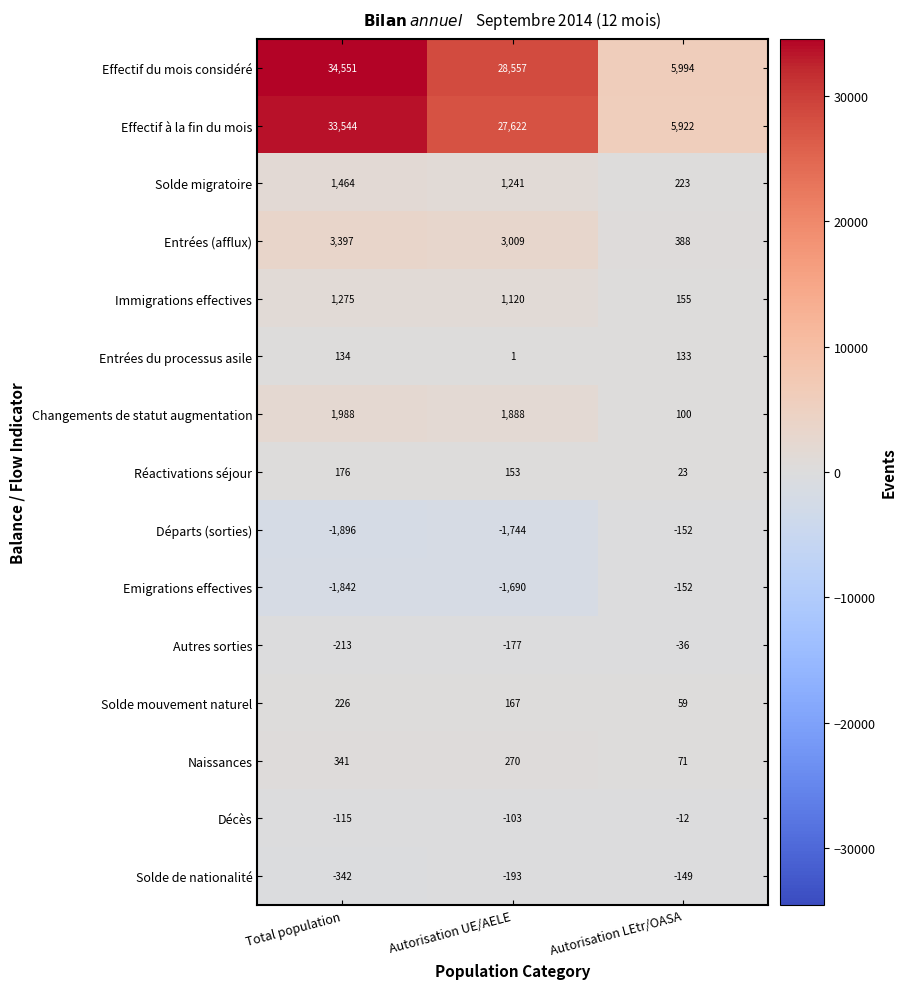

What is the average value of the Changements de statut augmentation series?

1325